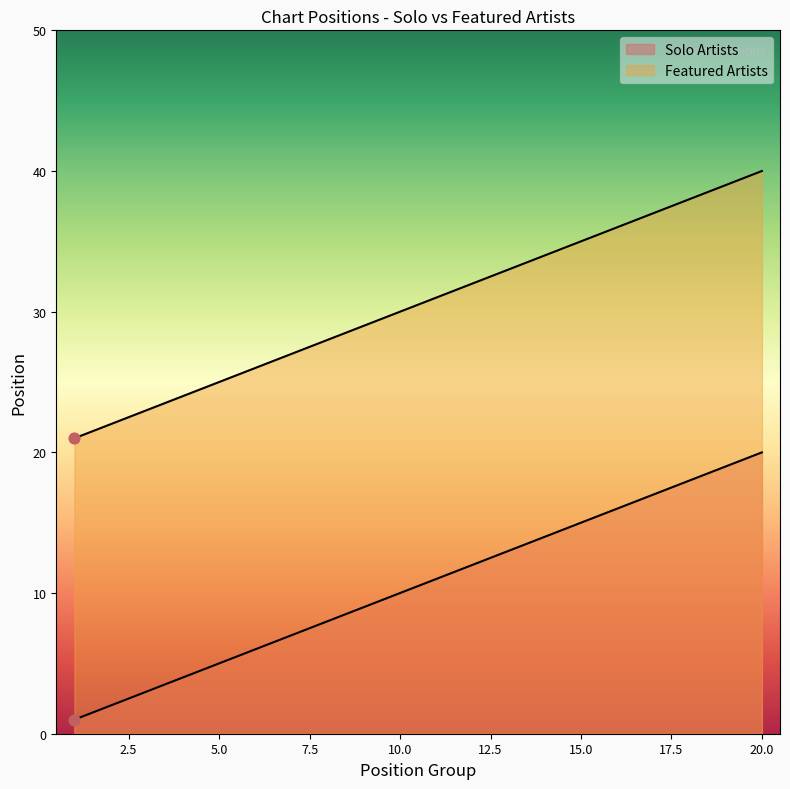

At which category is the sum across all series the highest?

20